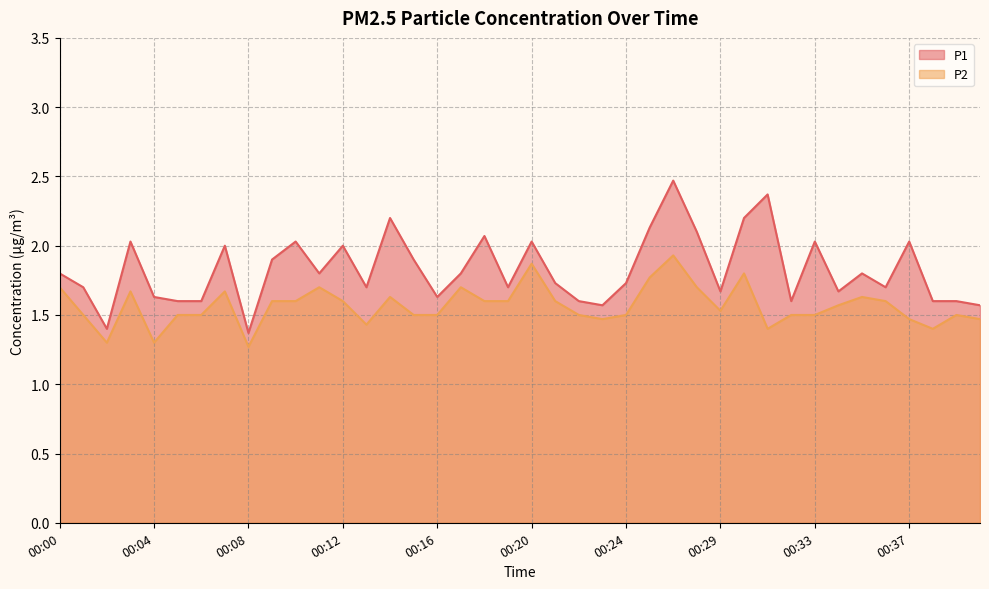

At which category does P1 reach its first local peak?

00:03